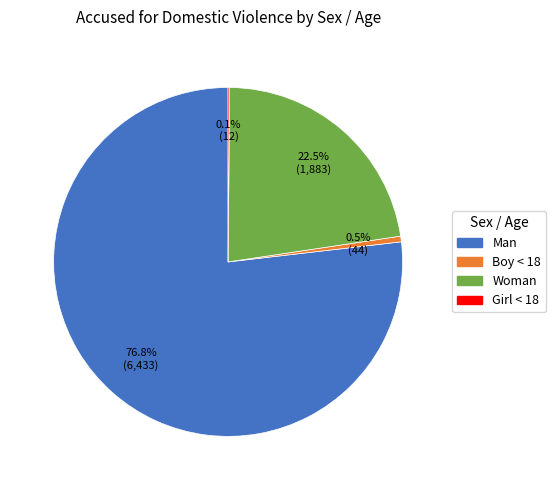

Which category has the biggest portion of the pie?

Man